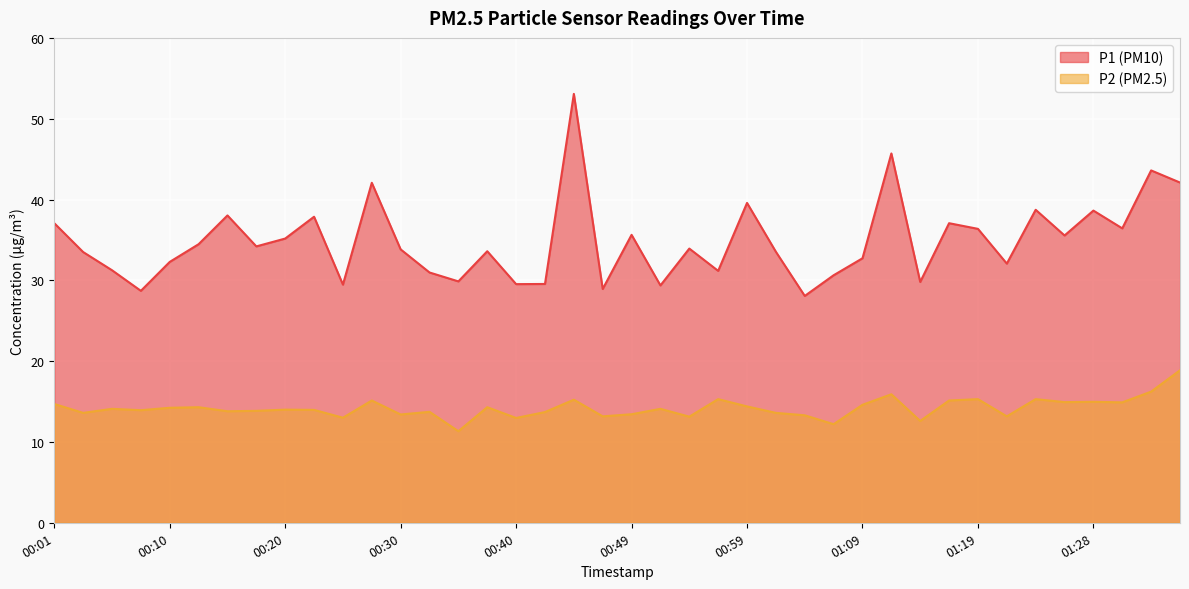

The P2 series shows 2.8 at 00:32. True or false?

False